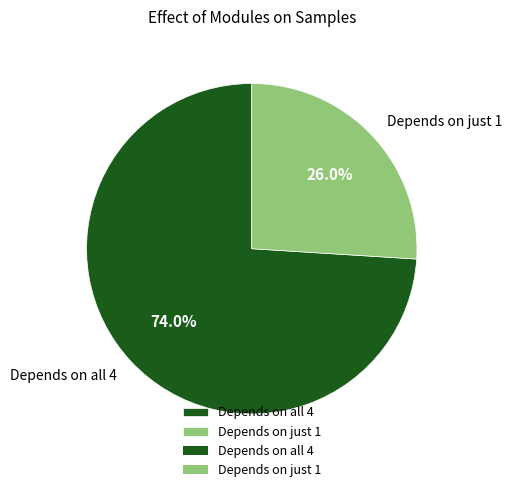

Which has a higher value, Depends on just 1 or Depends on all 4?

Depends on all 4